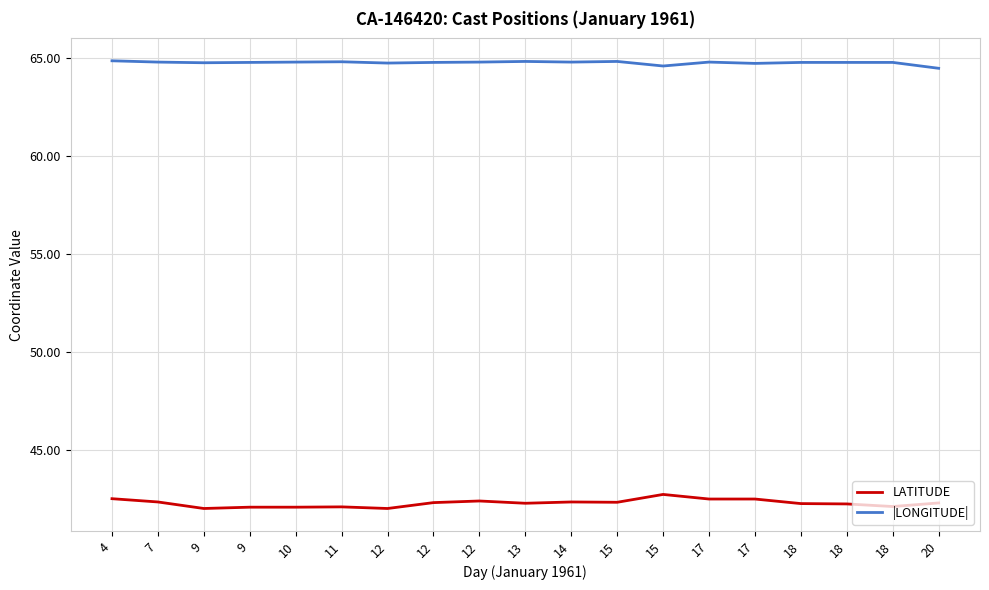

Rank the series by their maximum value, from lowest to highest.

LATITUDE, |LONGITUDE|